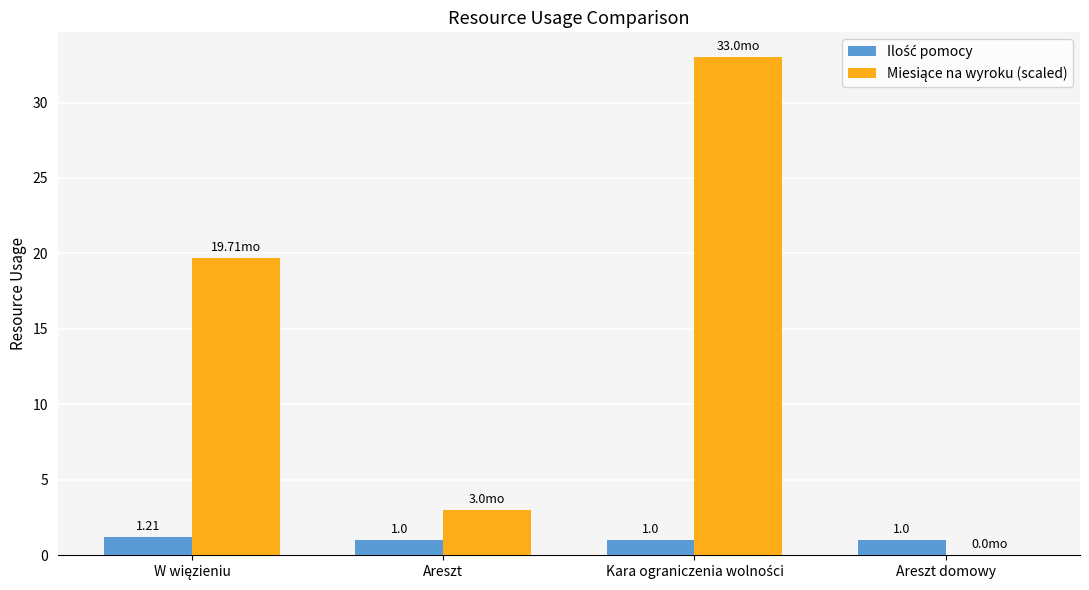

What is the total value across all series at Areszt?

4.0